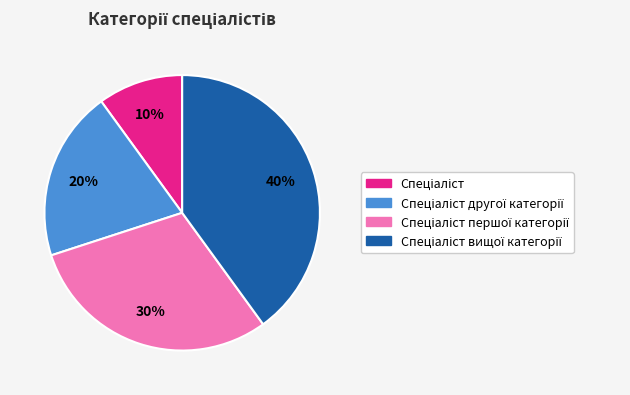

Does any single category account for the majority?

No